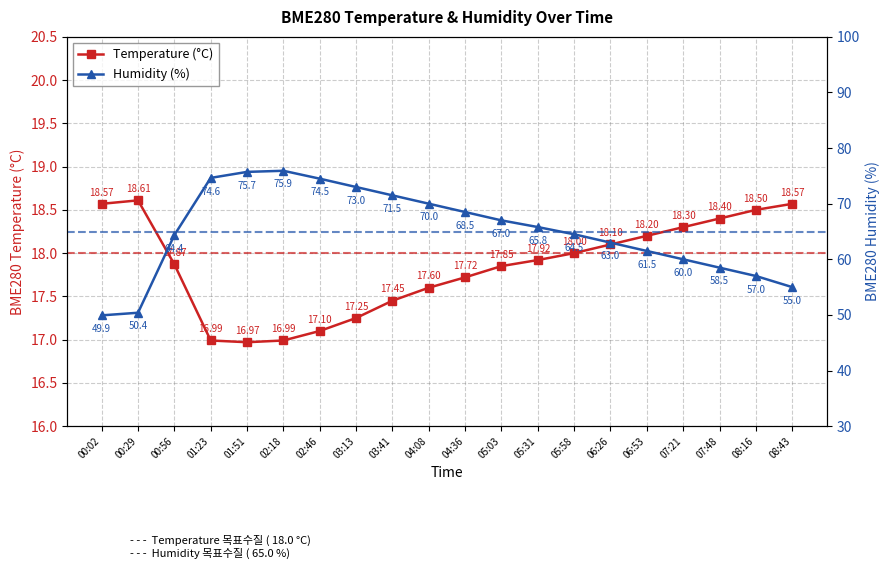

Rank the series by their maximum value, from highest to lowest.

Humidity (%), Temperature (°C)